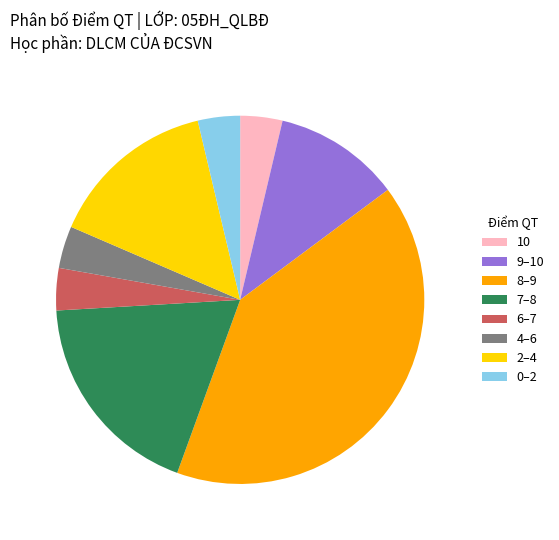

Do 0–2 and 9–10 together represent more than half of the pie?

No